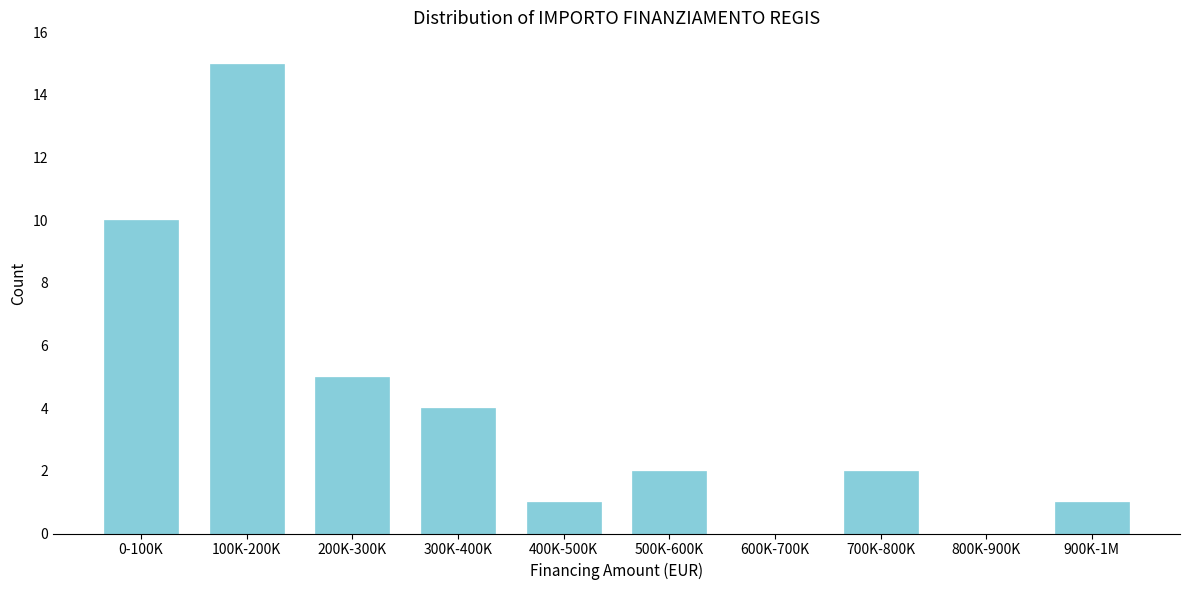

Reading right to left, list all the values displayed in this chart.

900K-1M=1	800K-900K=0	700K-800K=2	600K-700K=0	500K-600K=2	400K-500K=1	300K-400K=4	200K-300K=5	100K-200K=15	0-100K=10